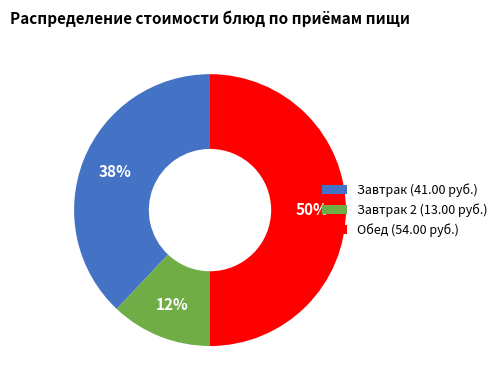

Do Завтрак (41.00 руб.) and Обед (54.00 руб.) together represent more than half of the pie?

Yes